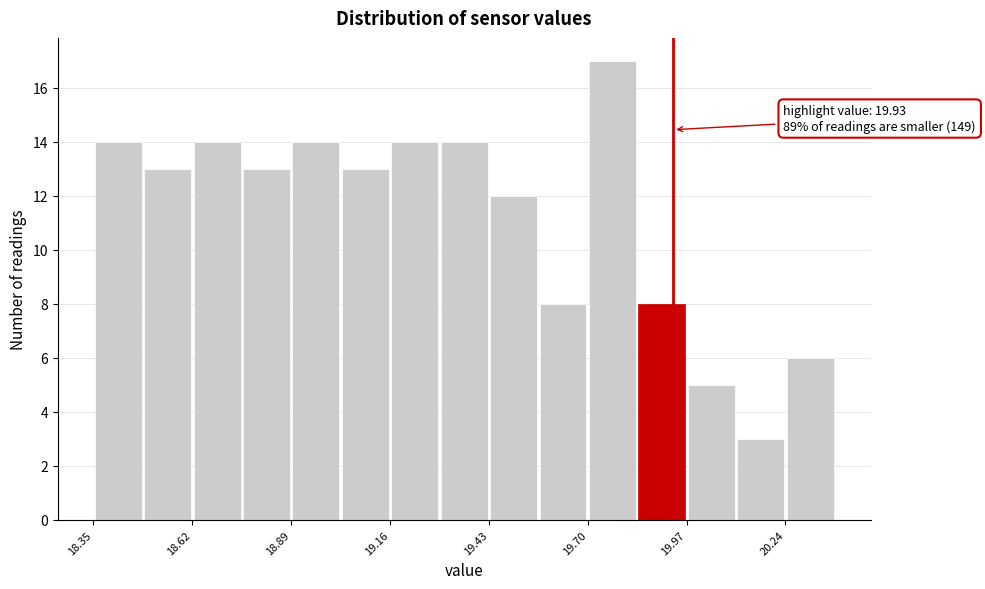

Around what value on the x-axis is the tallest bar? Give the approximate position of its centre, as read against the axis.

19.75